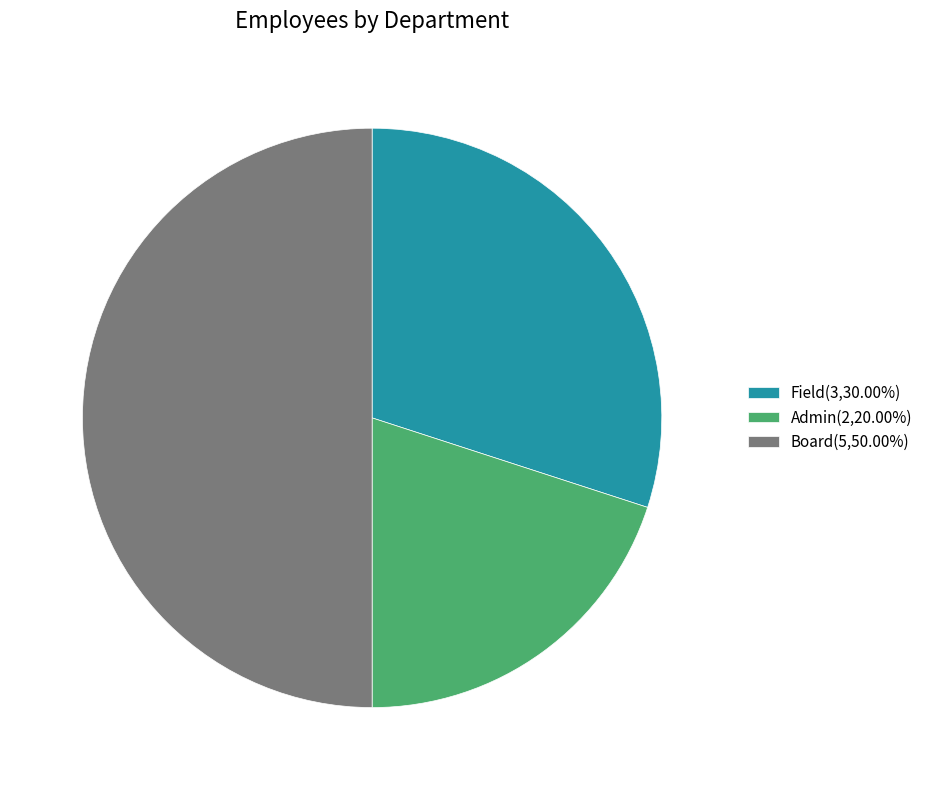

Approximately how many times larger is the value at Admin(2,20.00%) compared to Board(5,50.00%)?

0.4